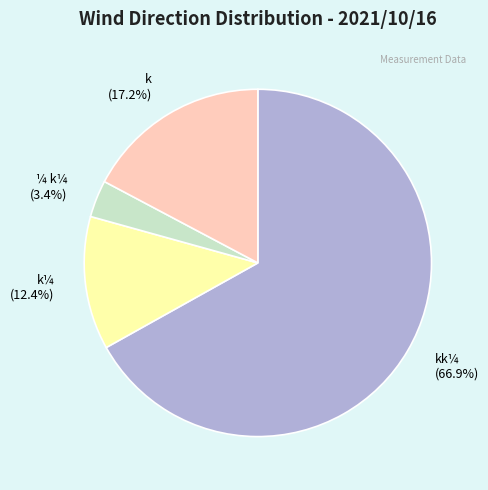

Is there a majority slice in this chart?

Yes